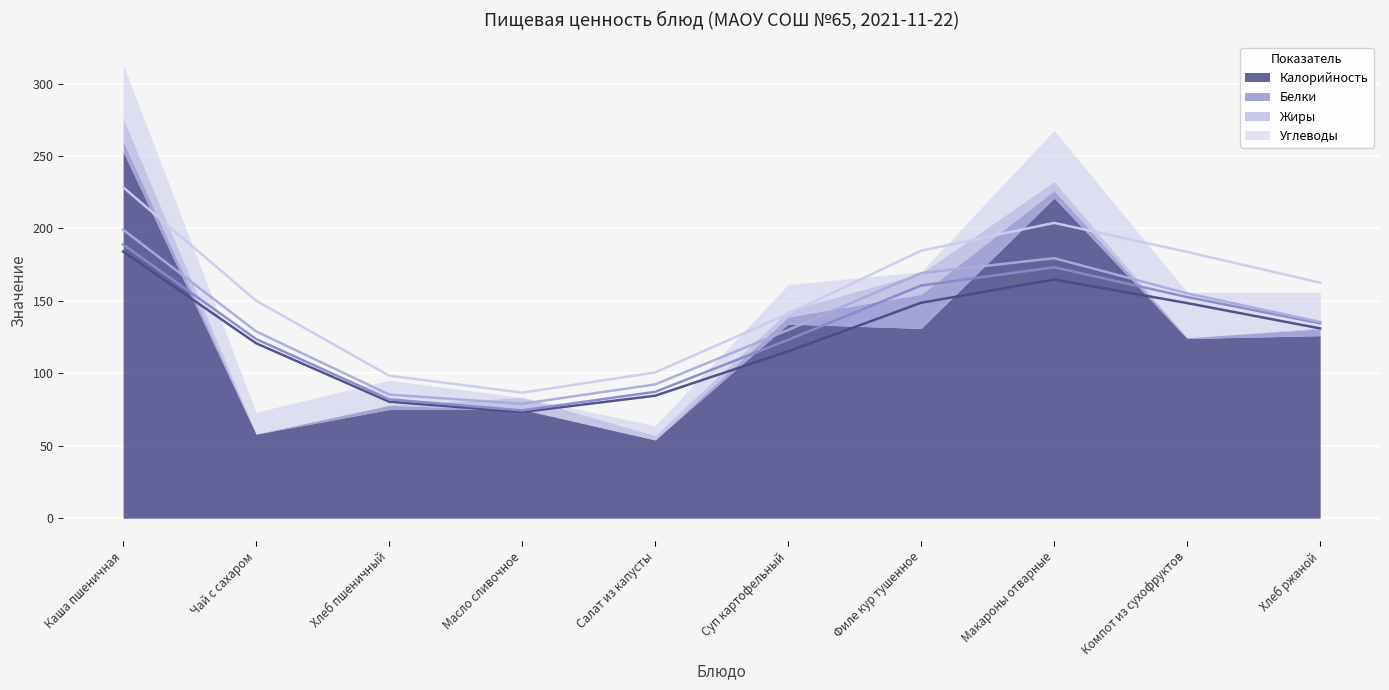

Reading right to left, transcribe all the data shown in this chart.

Калорийность: 126.0	124.0	221.0	131.0	134.0	54.0	75.0	75.0	58.0	253.0
Белки: 4.6	0.6	5.2	23.6	5.0	0.1	0.0	2.8	0.2	7.3
Жиры: 0.8	0.0	6.2	14.5	4.5	3.1	8.3	0.4	0.0	15.8
Углеводы: 24.6	31.4	35.3	1.1	17.8	6.7	0.1	17.0	15.0	37.2